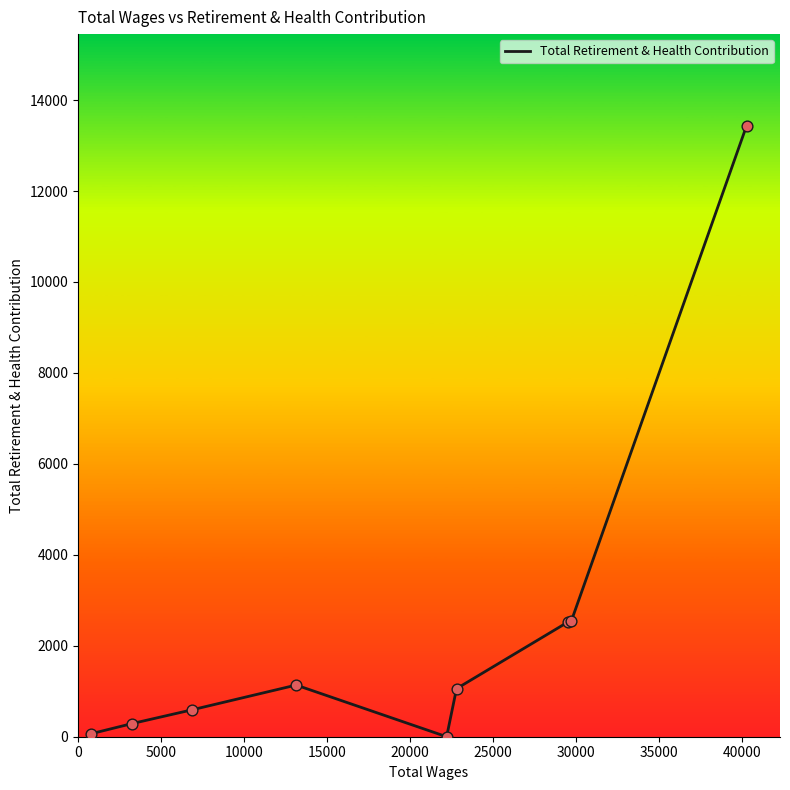

What is the difference between the maximum and minimum values?

13435